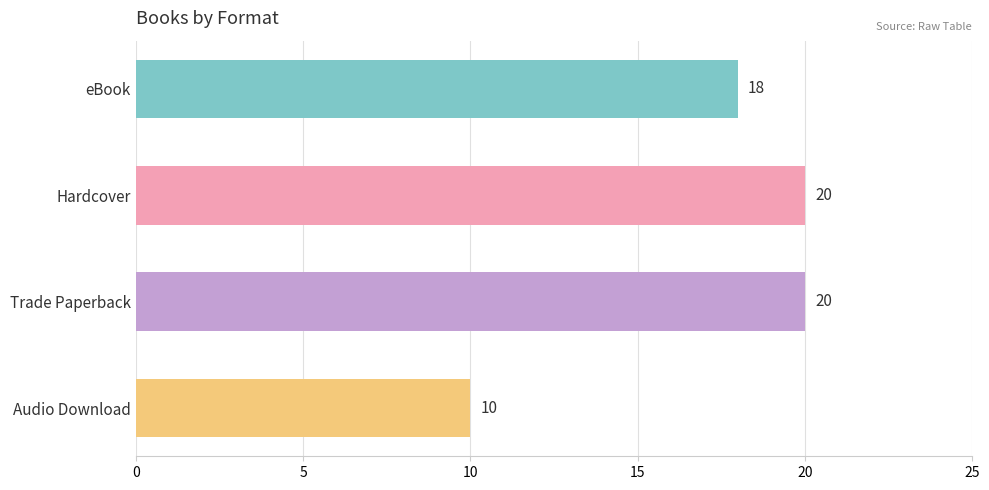

Does the chart contain any negative values?

No